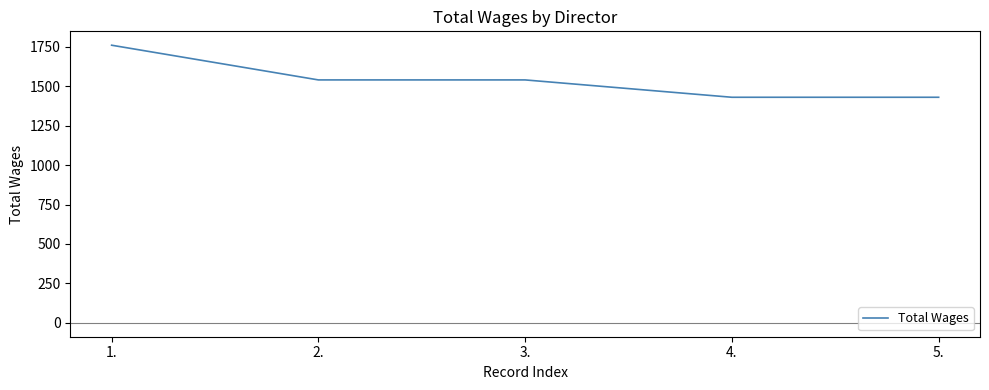

What is the difference between the maximum and minimum values?

330